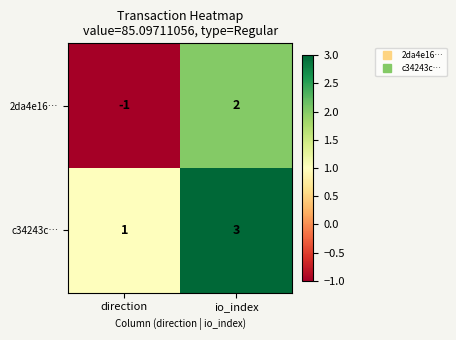

True or false: 2da4e16… has a value of -1 at direction.

True